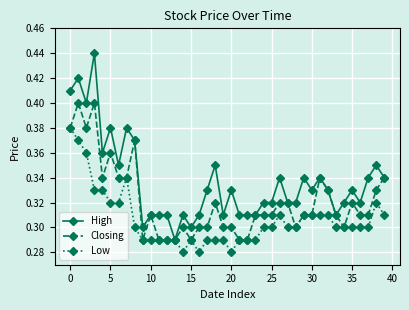

Count the High values in the range 0 to 1.

40